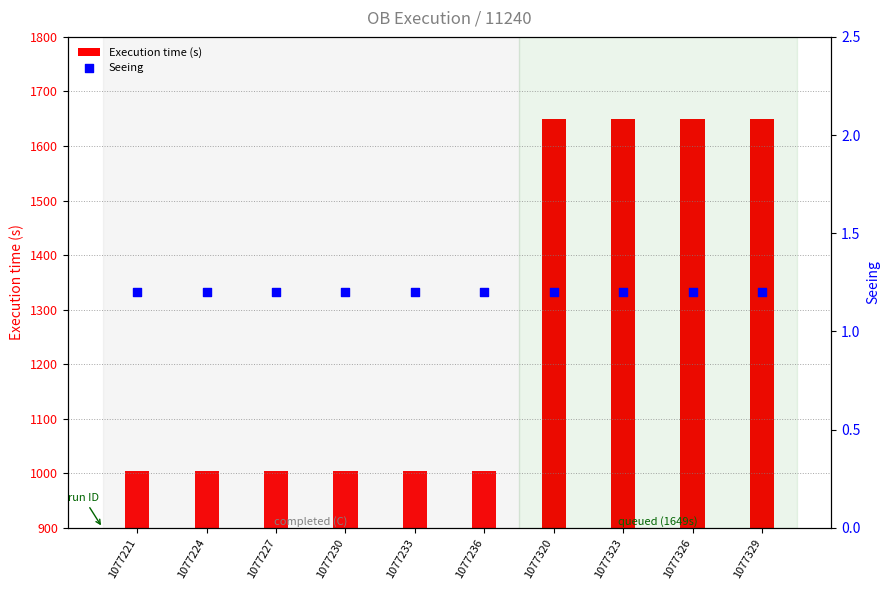

What is the total value across all series at 1077230?

1006.2